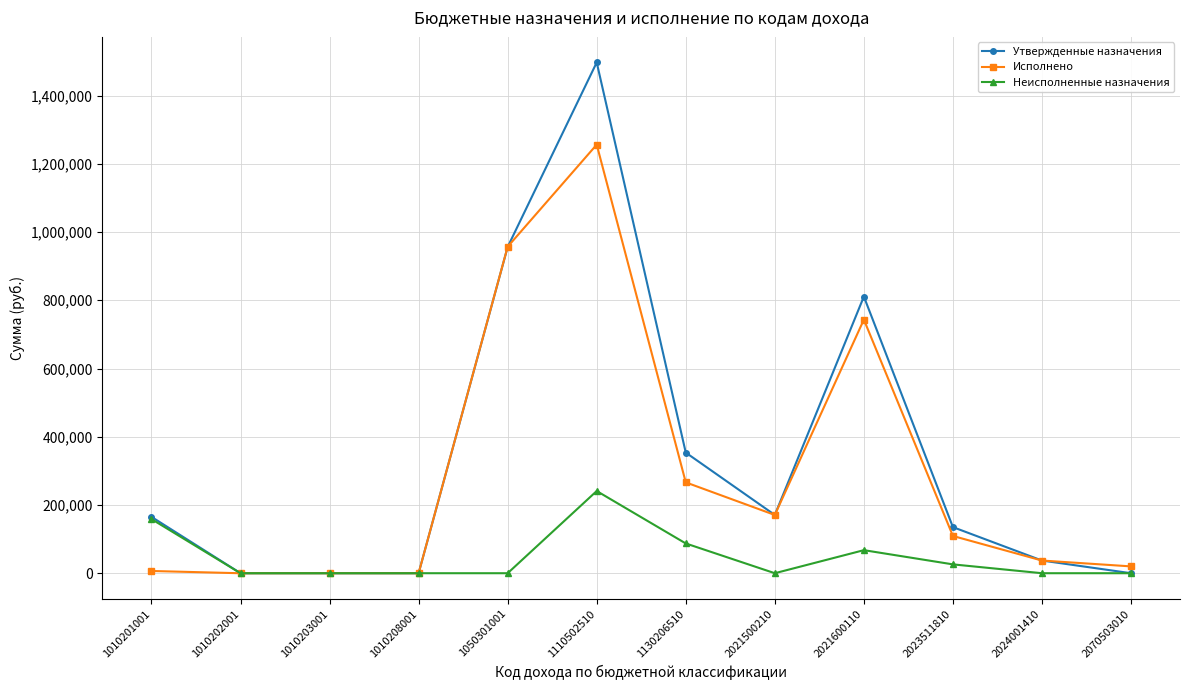

How many distinct data groups are displayed?

3